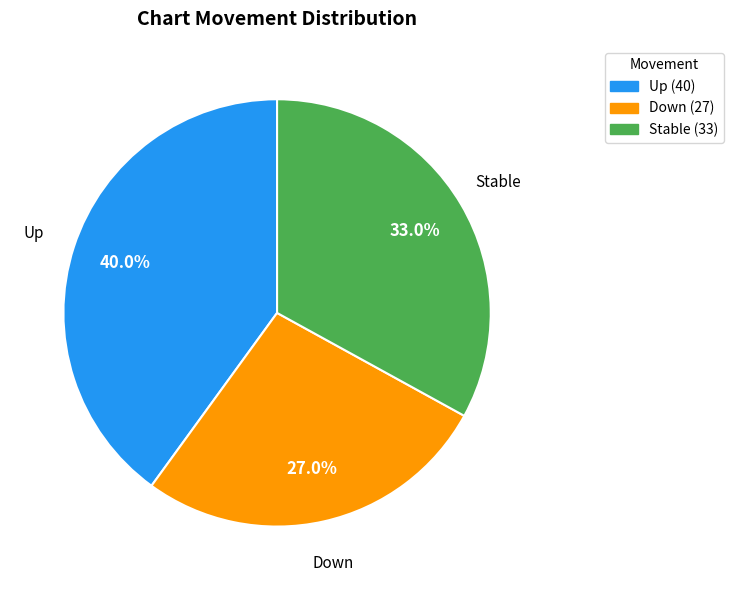

What is the ratio of the value at Down (27) to the value at Up (40)?

0.7